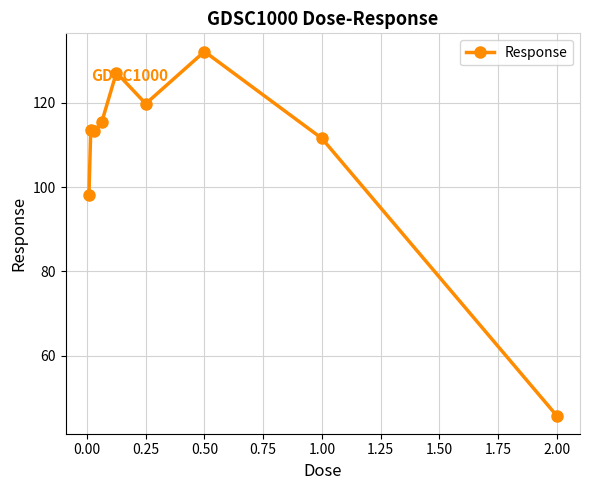

What is the minimum value shown in the chart?

45.8